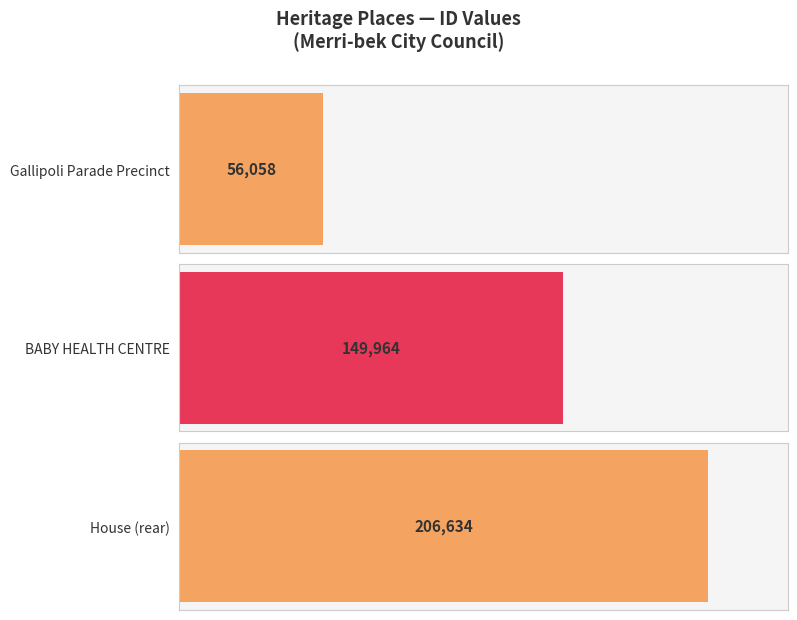

Which category has the highest value across all series?

House (rear)